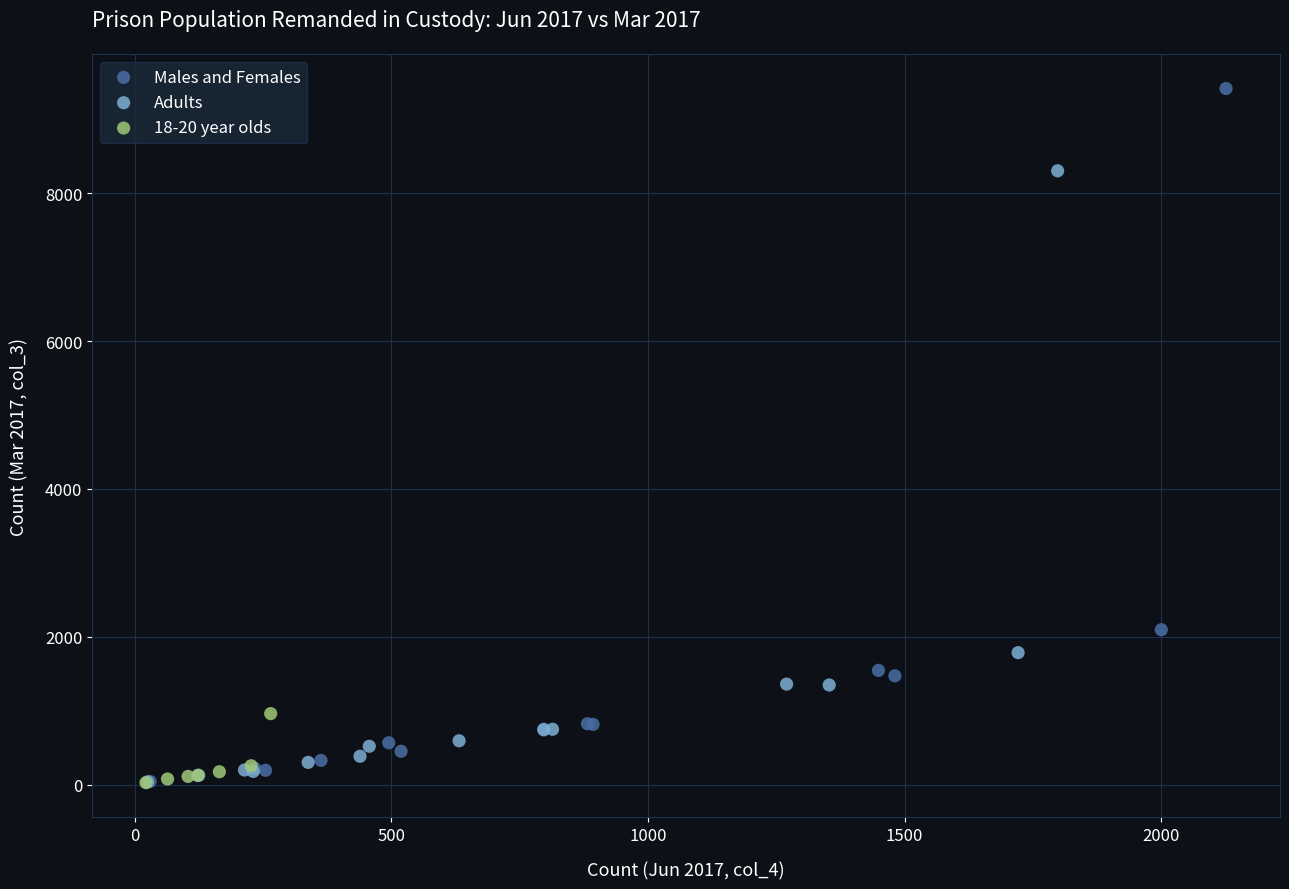

Which series has the widest spread of Y values?

Males and Females